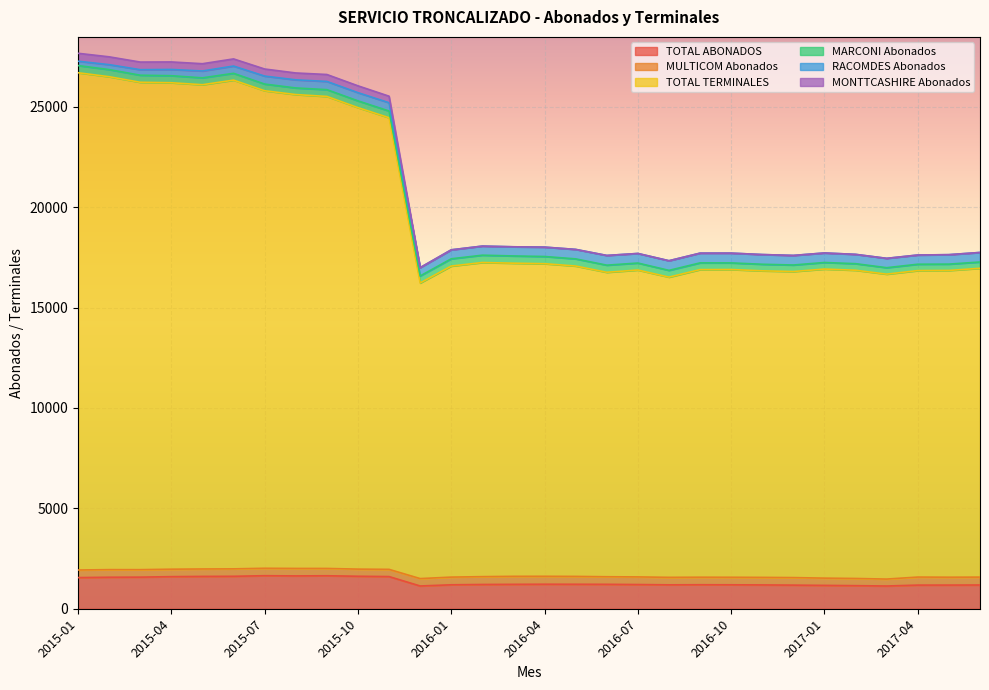

What is the label of the 2nd point from the right?

2017-05